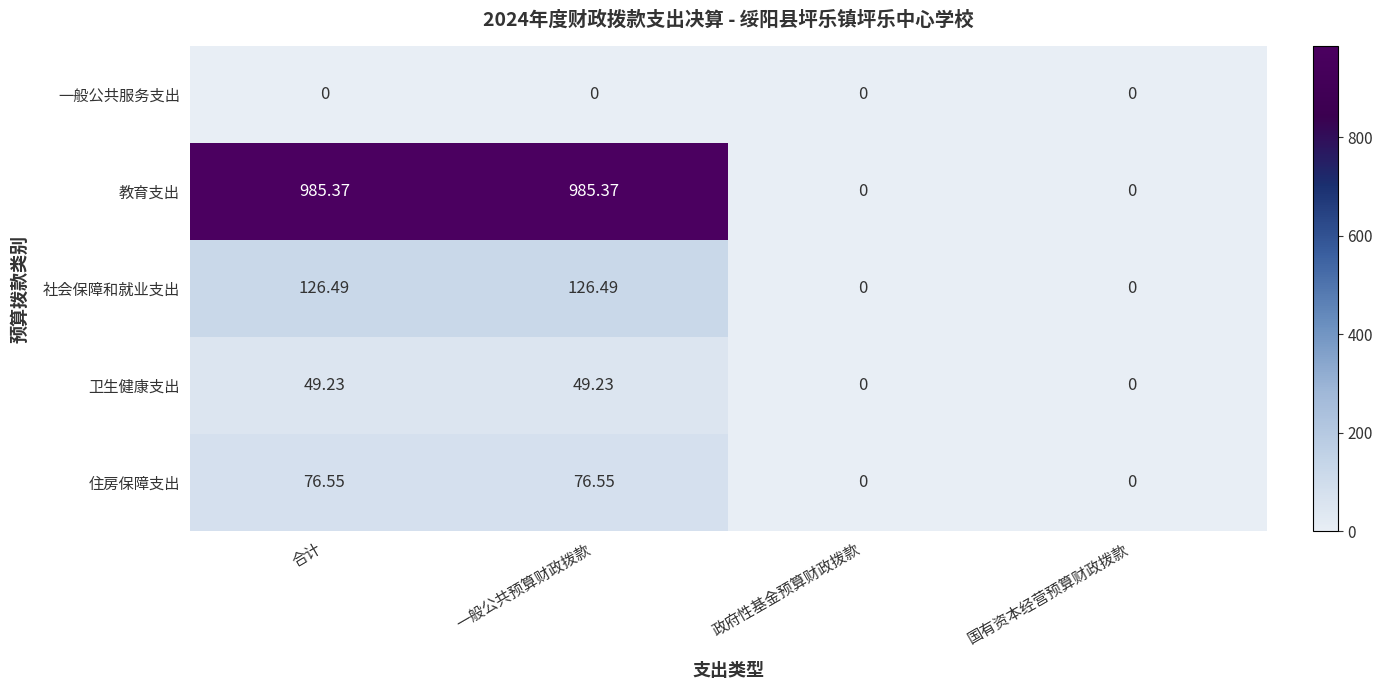

Which series has the largest total across all categories?

教育支出